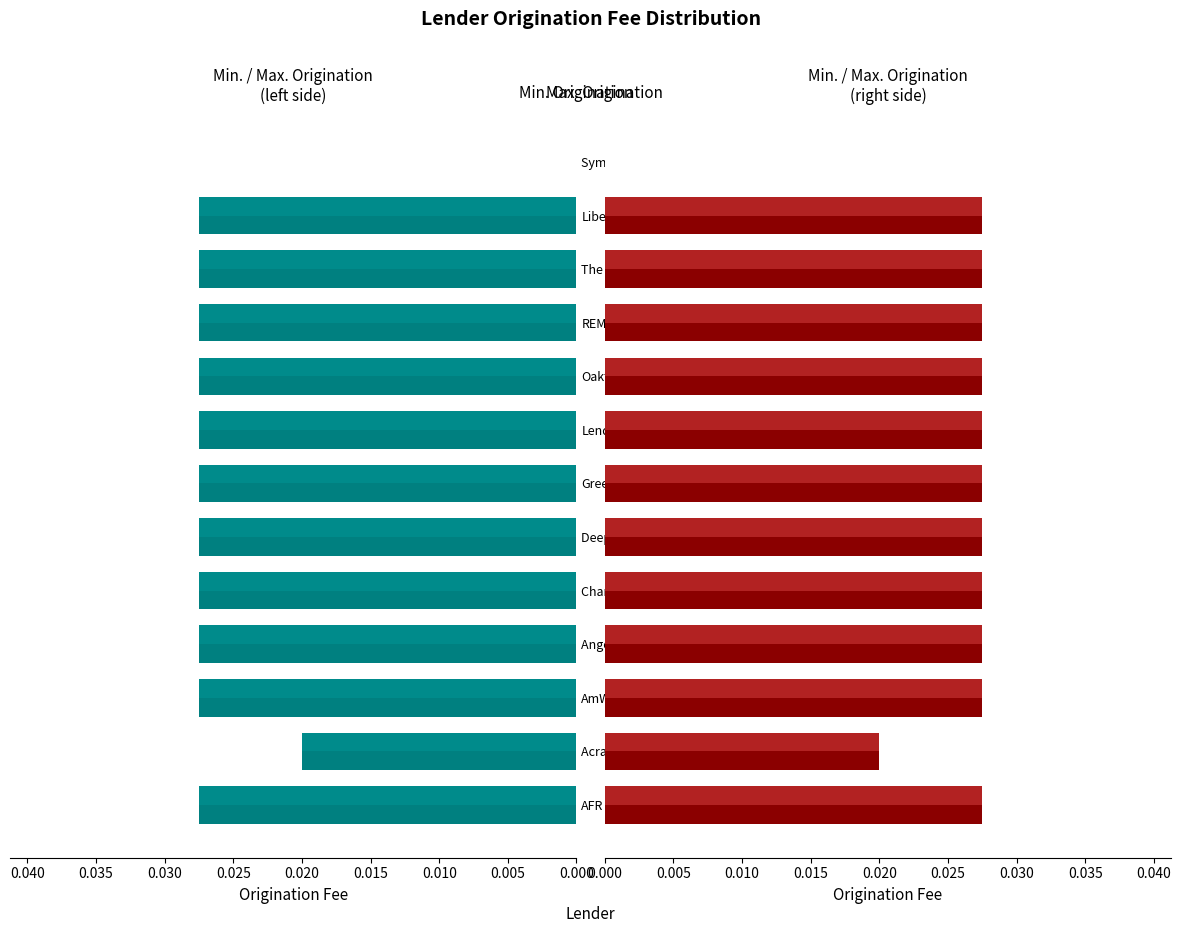

The value of Min. Origination at LendSure is 0.0. True or false?

True